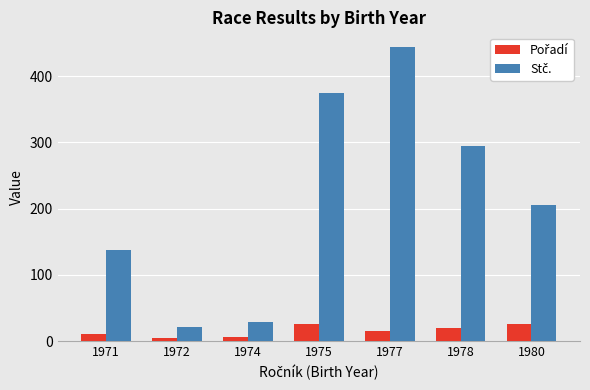

What is the total value across all series at 1977?

459